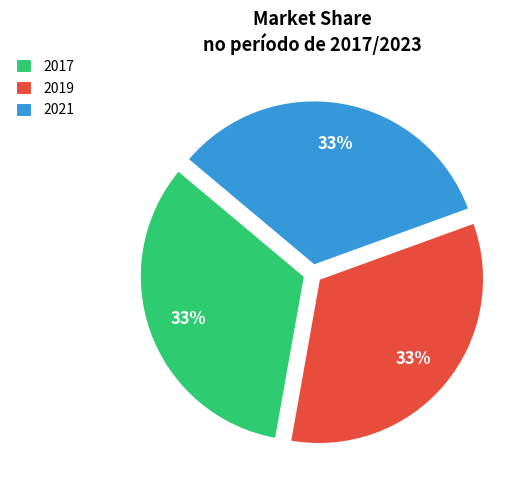

Is it true that 2017 is 48% of the pie?

False